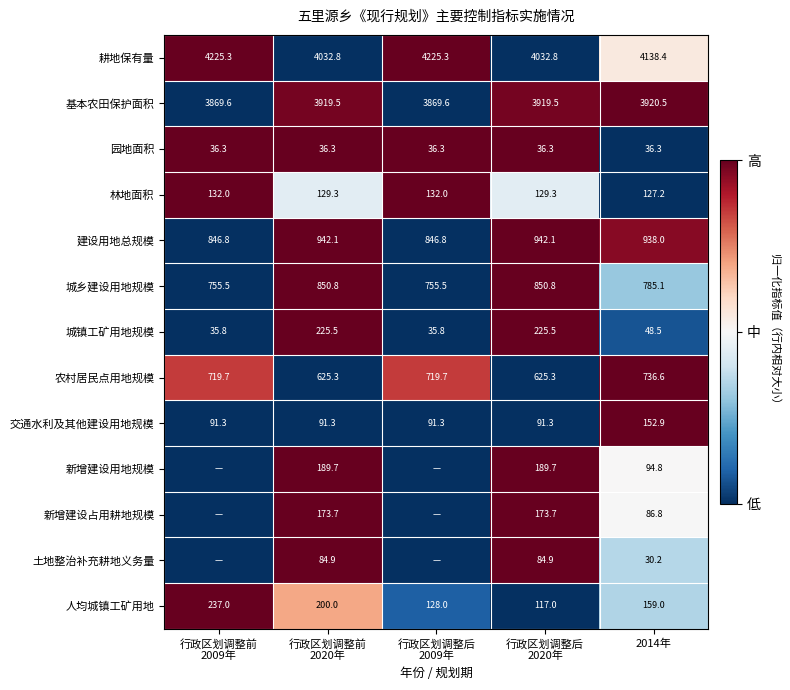

At 2014年, list the series in order from largest to smallest.

耕地保有量, 基本农田保护面积, 建设用地总规模, 城乡建设用地规模, 农村居民点用地规模, 人均城镇工矿用地, 交通水利及其他建设用地规模, 林地面积, 新增建设用地规模, 新增建设占用耕地规模, 城镇工矿用地规模, 园地面积, 土地整治补充耕地义务量